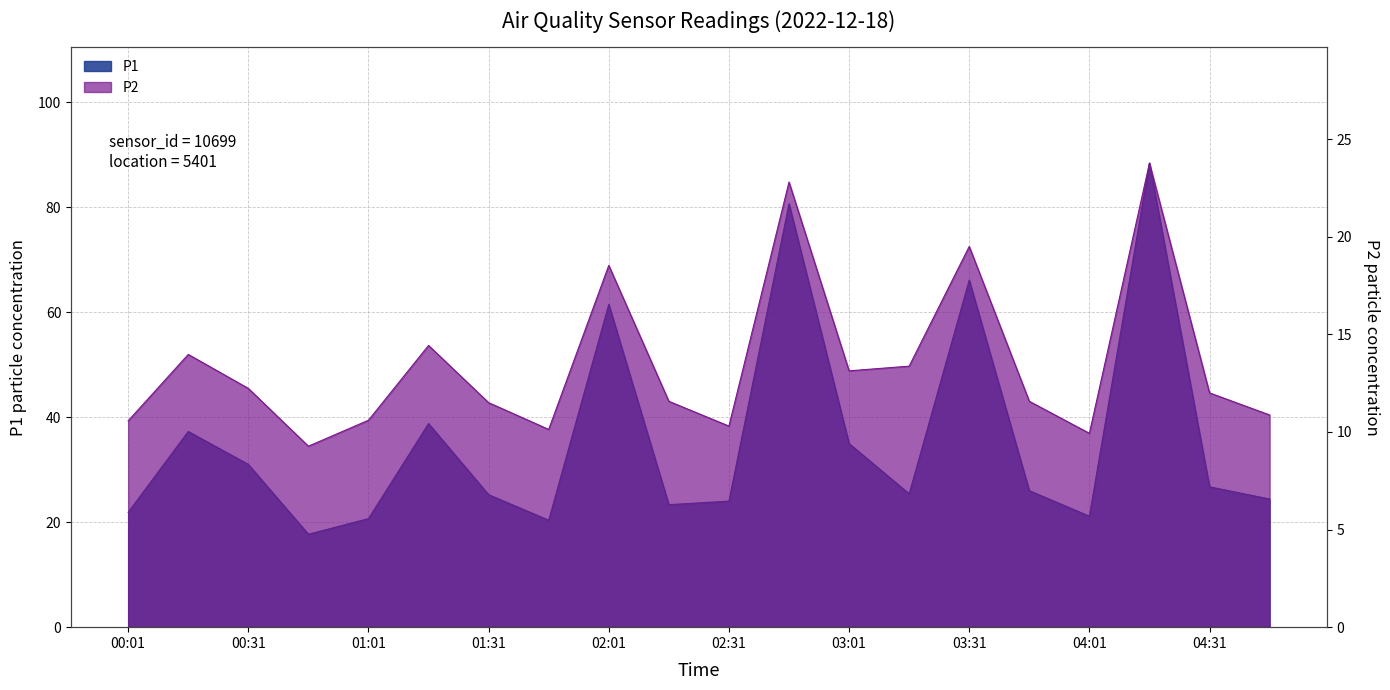

What is the difference between the second highest and minimum values in the P1 series?

62.9